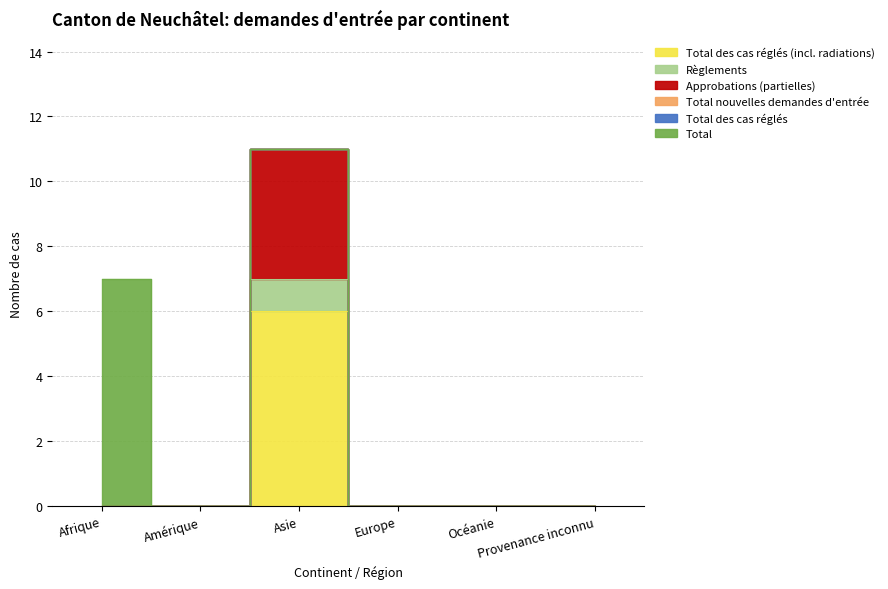

How many data points in Approbations (partielles) are above 0?

1